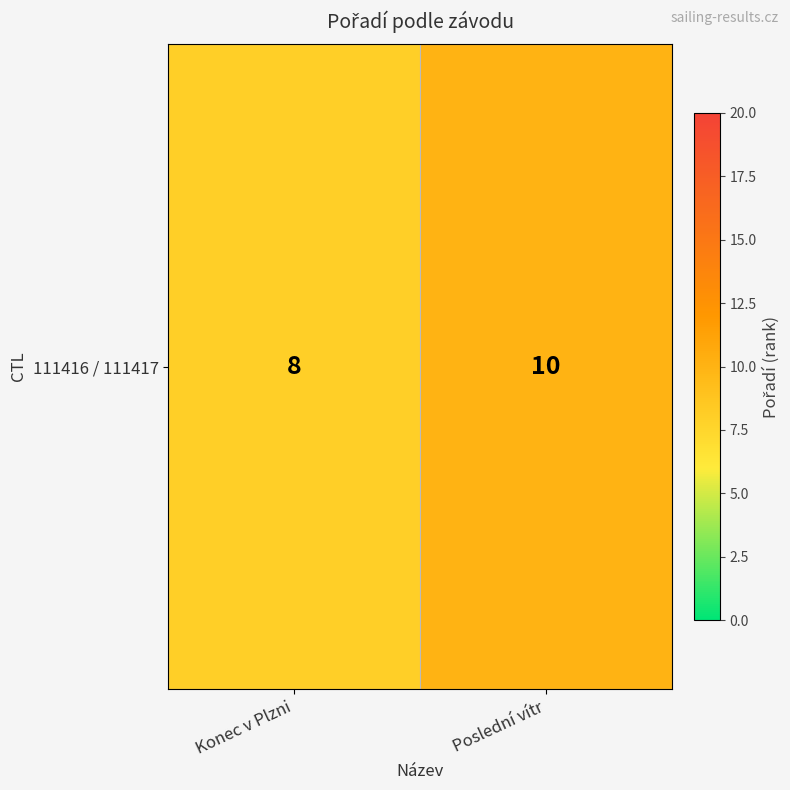

Count the values in the range 8 to 10.

2